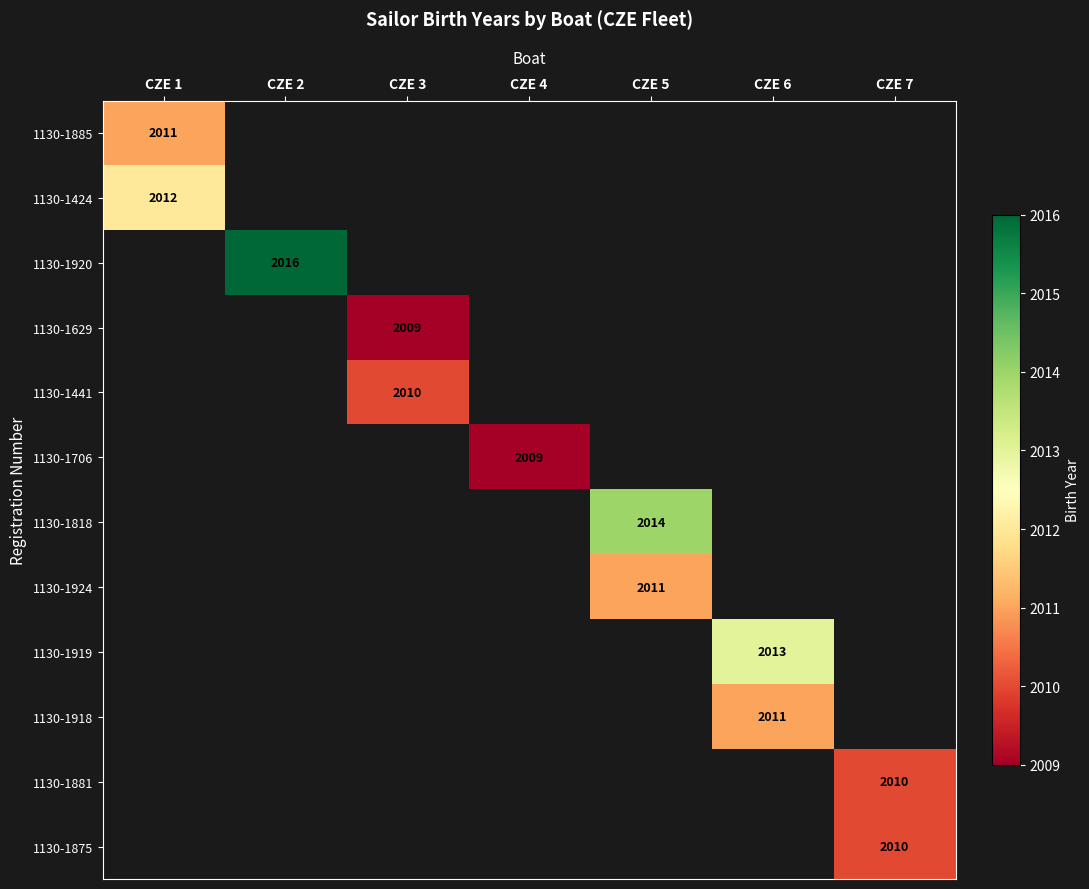

At how many categories does at least one series exceed 2010?

4